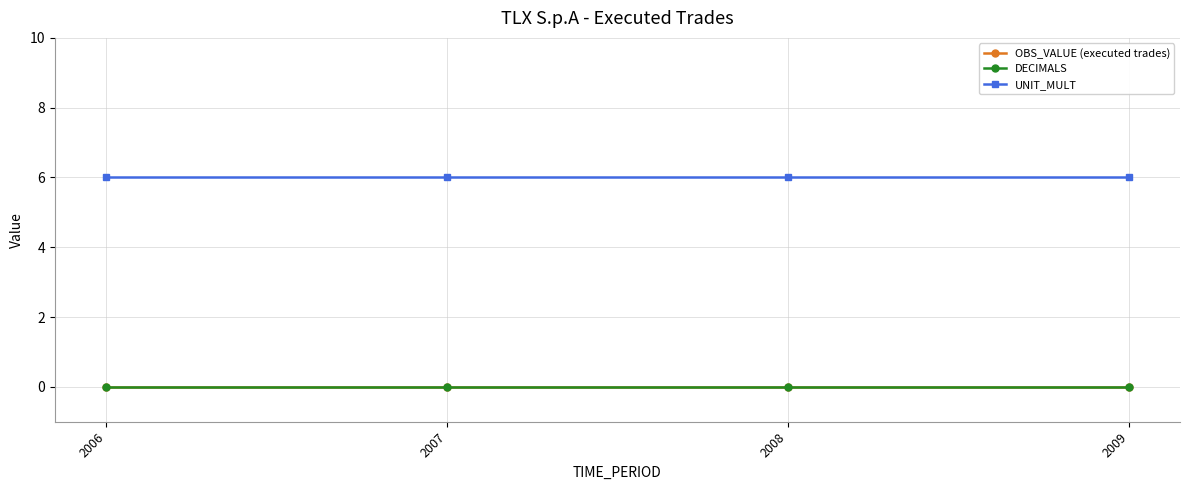

Which category has the lowest value in the OBS_VALUE (executed trades) series?

2006